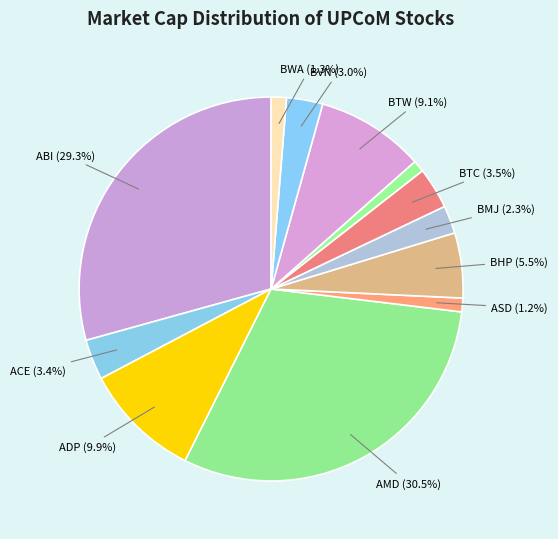

Rank the categories by value from lowest to highest.

BTG, ASD, BWA, BMJ, BVN, ACE, BTC, BHP, BTW, ADP, ABI, AMD